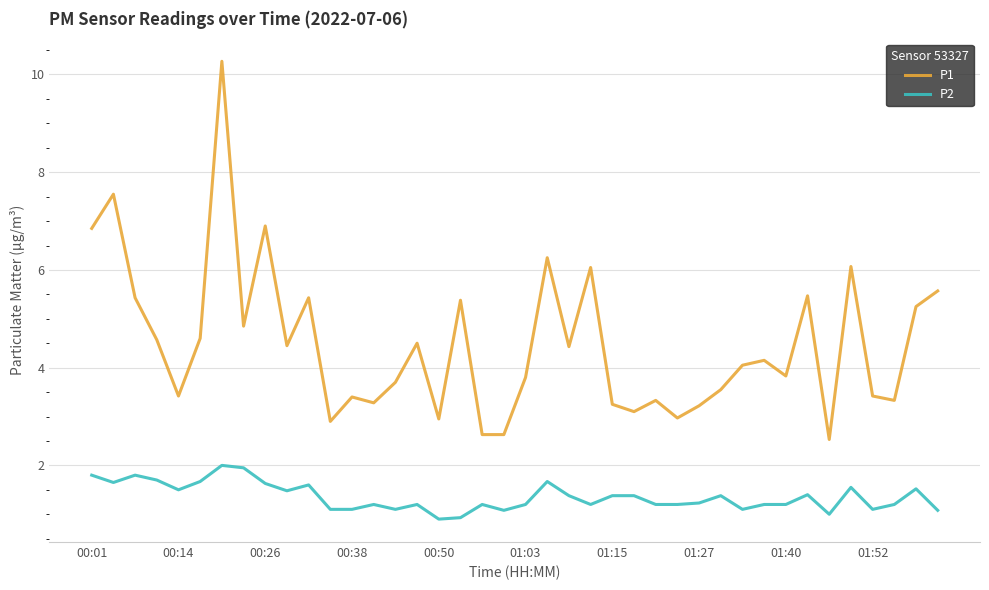

True or false: P1 and P2 cross at least once.

False